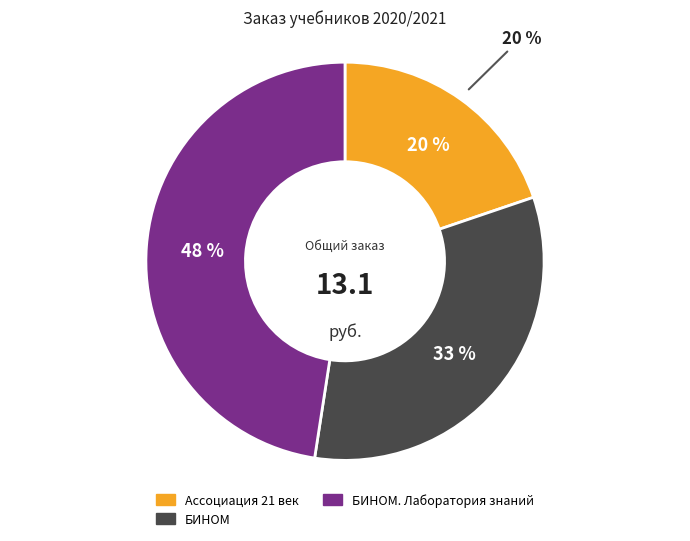

Does 18 account for over 50% of the chart?

No